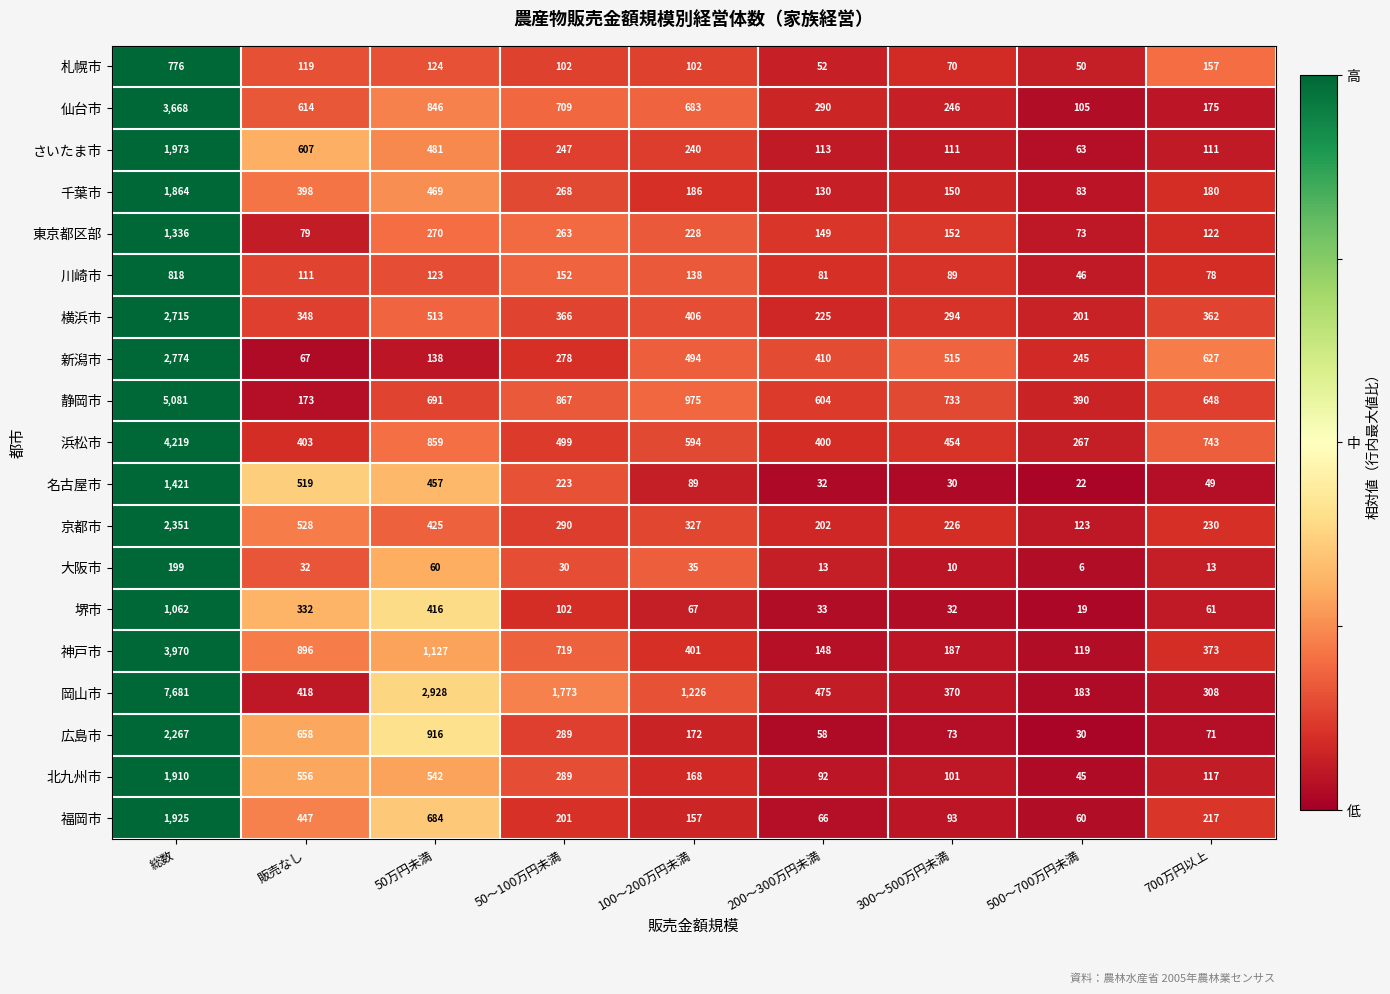

Which category has the highest value across all series?

総数